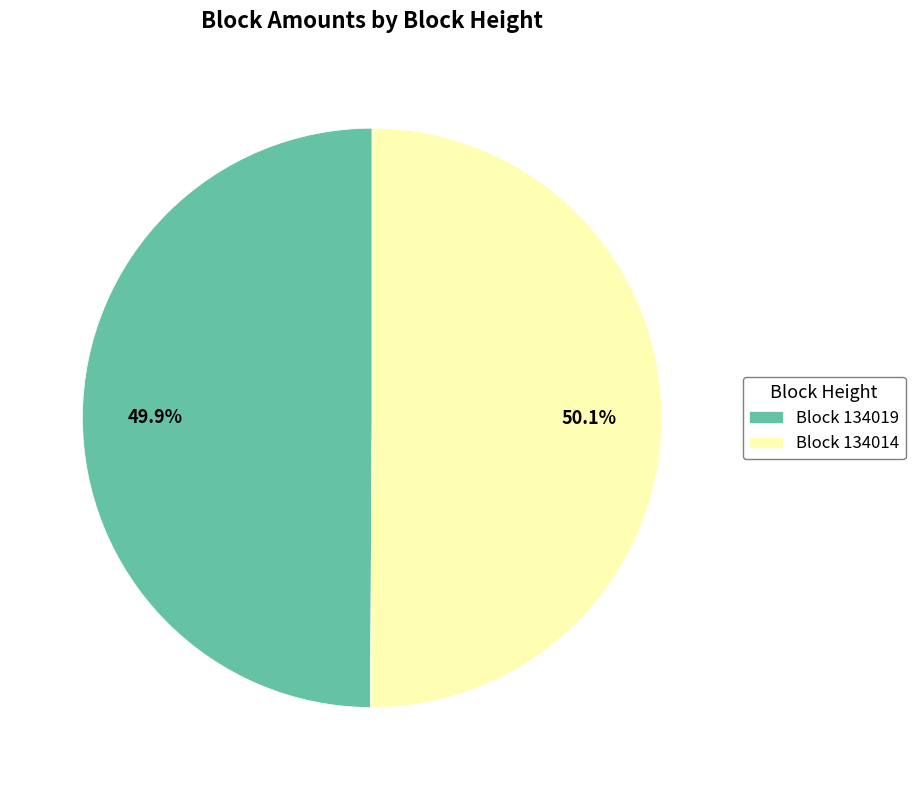

What is the ratio of the value at Block 134014 to the value at Block 134019?

1.0